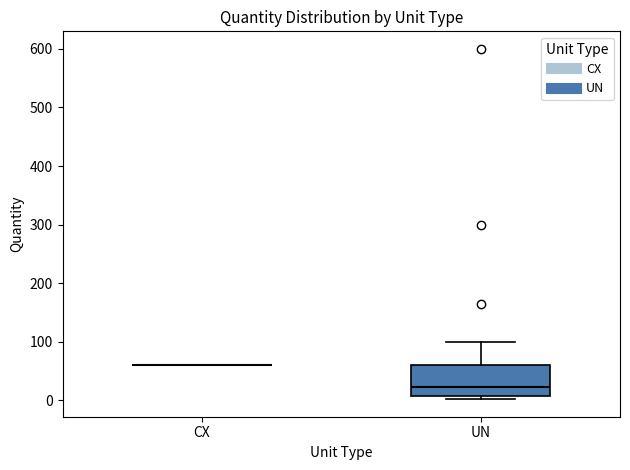

Reading left to right, read every box against the y-axis: the position of its median line, the range the box covers, and the ends of its whiskers. The values are not printed on the chart, so give them approximately, as read against the axis.

CX: box collapsed to a line at 60, whiskers 60 to 60
UN: median 20, box 10 to 60, whiskers 0 to 100